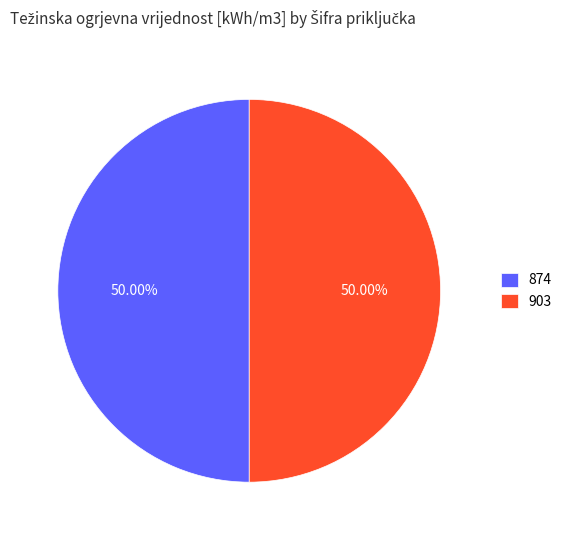

How many segments does this pie chart have?

2